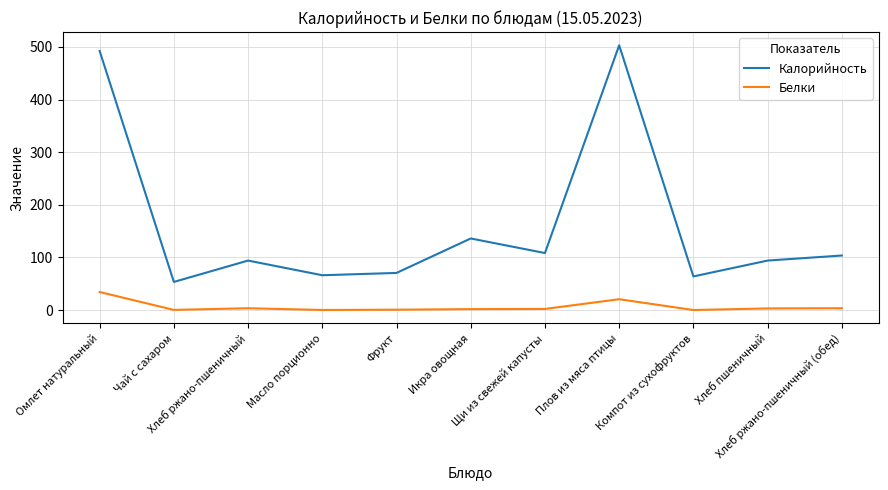

How many interior local valleys does the Калорийность series have?

4